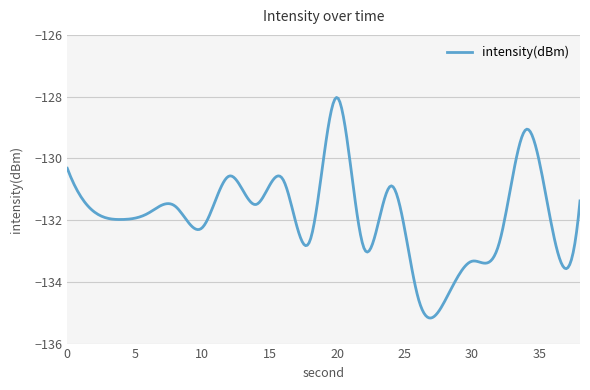

What is the minimum value shown in the chart?

-135.2